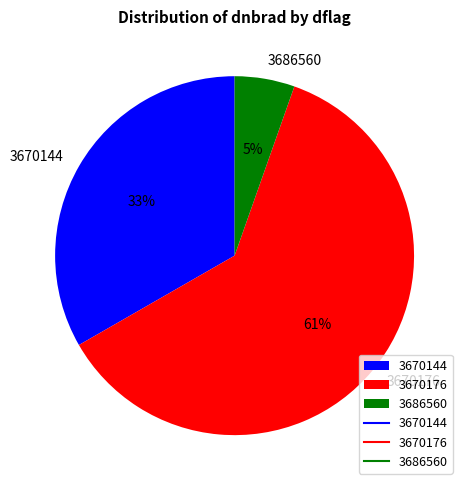

Does 3670144 represent more than half of the total?

No